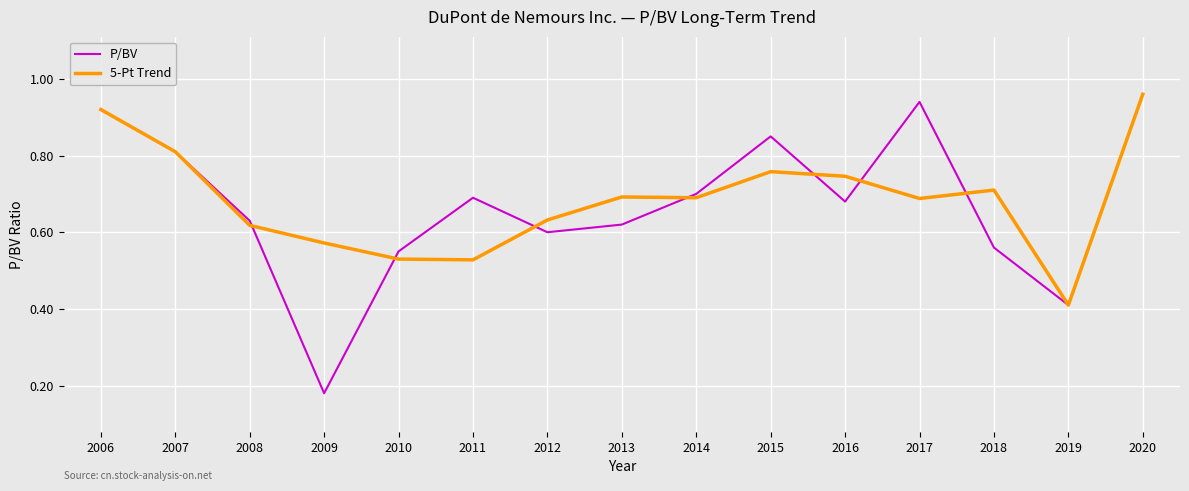

The value of P/BV at 2015 is 0.2. True or false?

False